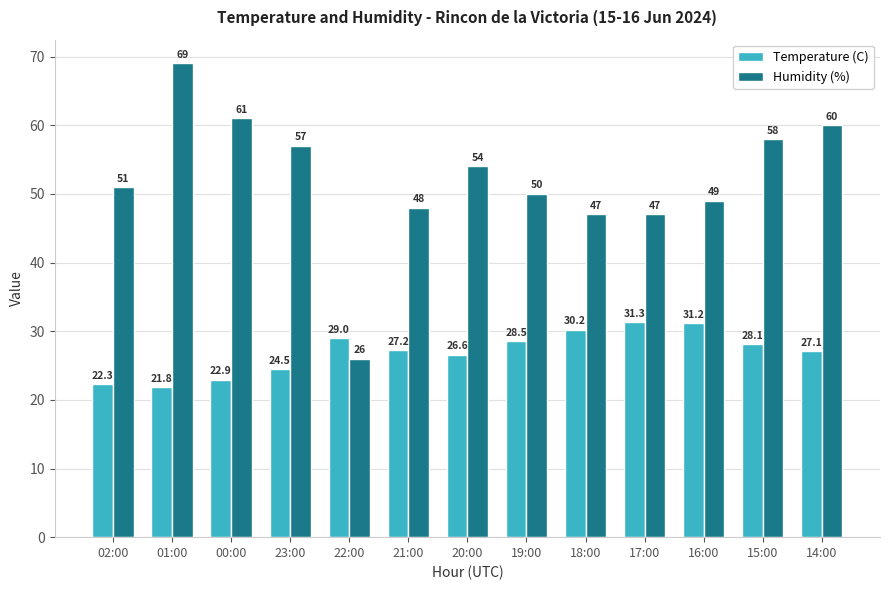

What is the minimum value shown in the chart?

21.8